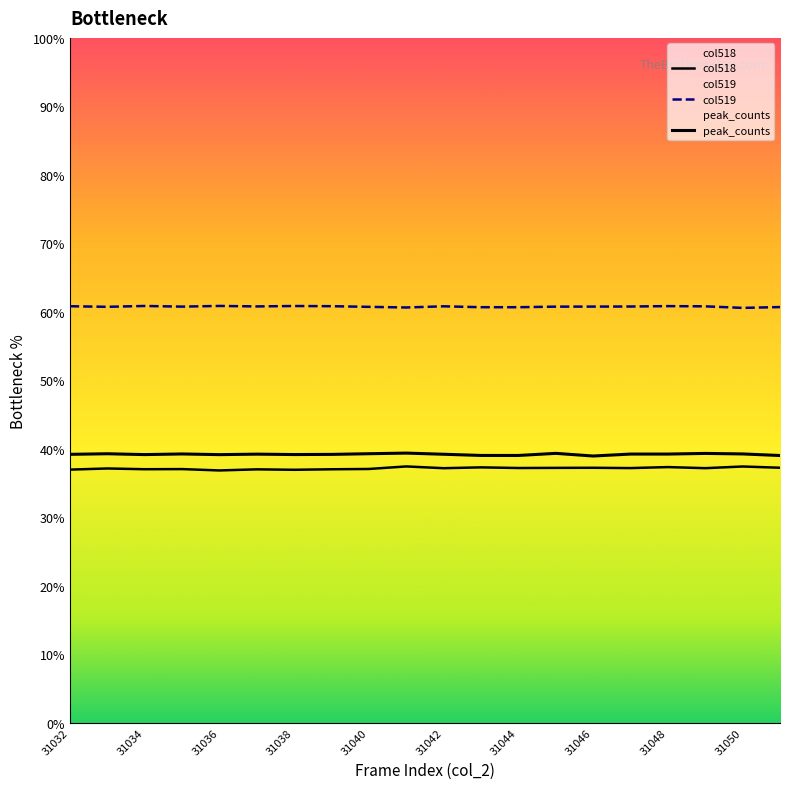

What is the label of the 10th point from the left?

31050